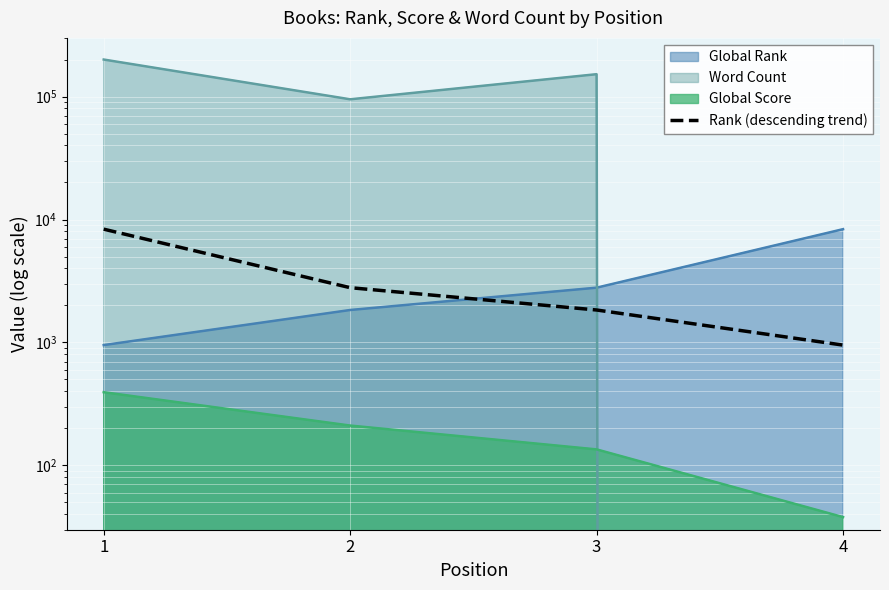

True or false: the data shows 2994 at 3.

False